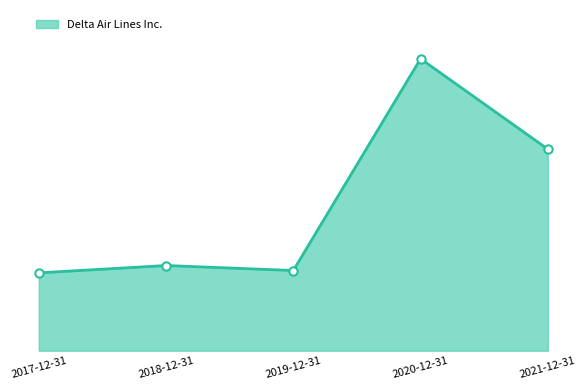

What is the approximate value at 2020-12-31?

11.1